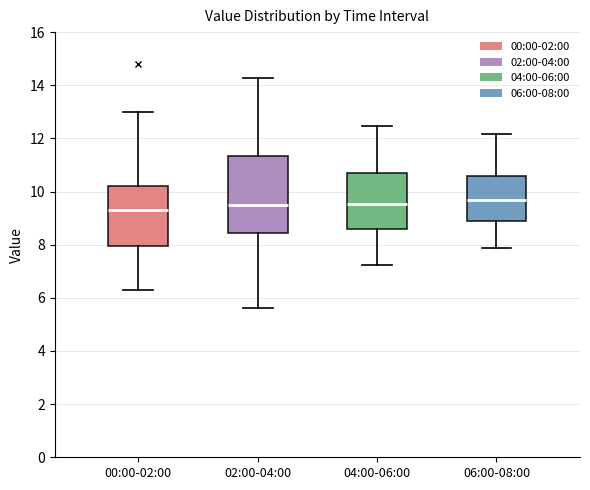

Comparing the boxes themselves (not the whiskers), which one is the tallest?

02:00-04:00